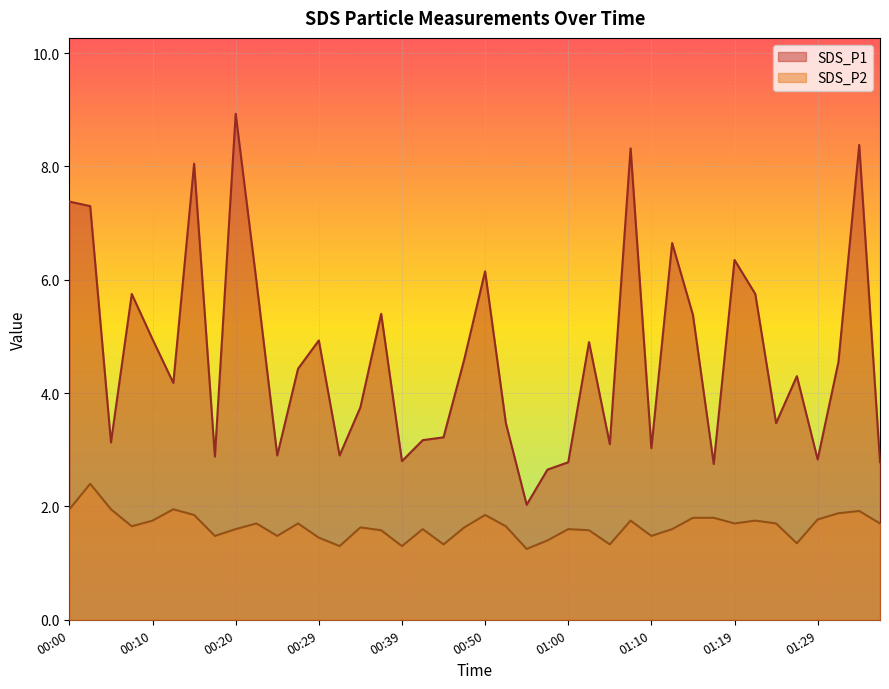

Reading left to right, extract all data points from this chart.

SDS_P1: 7.4	7.3	3.1	5.8	5.0	4.2	8.1	2.9	8.9	6.0	2.9	4.4	4.9	2.9	3.8	5.4	2.8	3.2	3.2	4.6	6.2	3.5	2.0	2.6	2.8	4.9	3.1	8.3	3.0	6.7	5.4	2.8	6.3	5.8	3.5	4.3	2.8	4.5	8.4	2.8
SDS_P2: 1.9	2.4	1.9	1.6	1.8	1.9	1.9	1.5	1.6	1.7	1.5	1.7	1.4	1.3	1.6	1.6	1.3	1.6	1.3	1.6	1.9	1.6	1.2	1.4	1.6	1.6	1.3	1.8	1.5	1.6	1.8	1.8	1.7	1.8	1.7	1.4	1.8	1.9	1.9	1.7